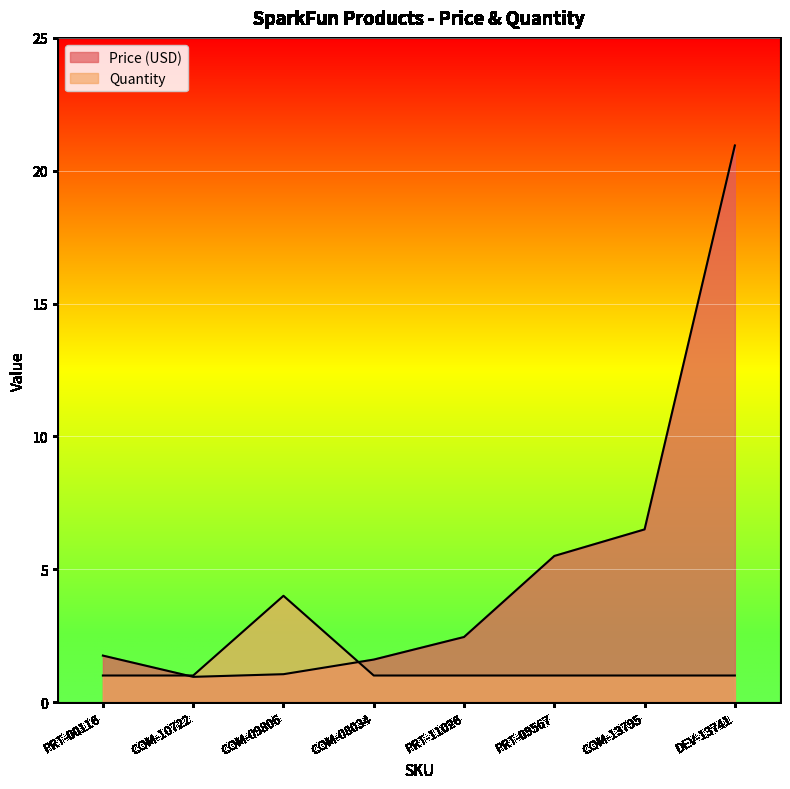

The Quantity series shows 1.0 at PRT-09567. True or false?

True